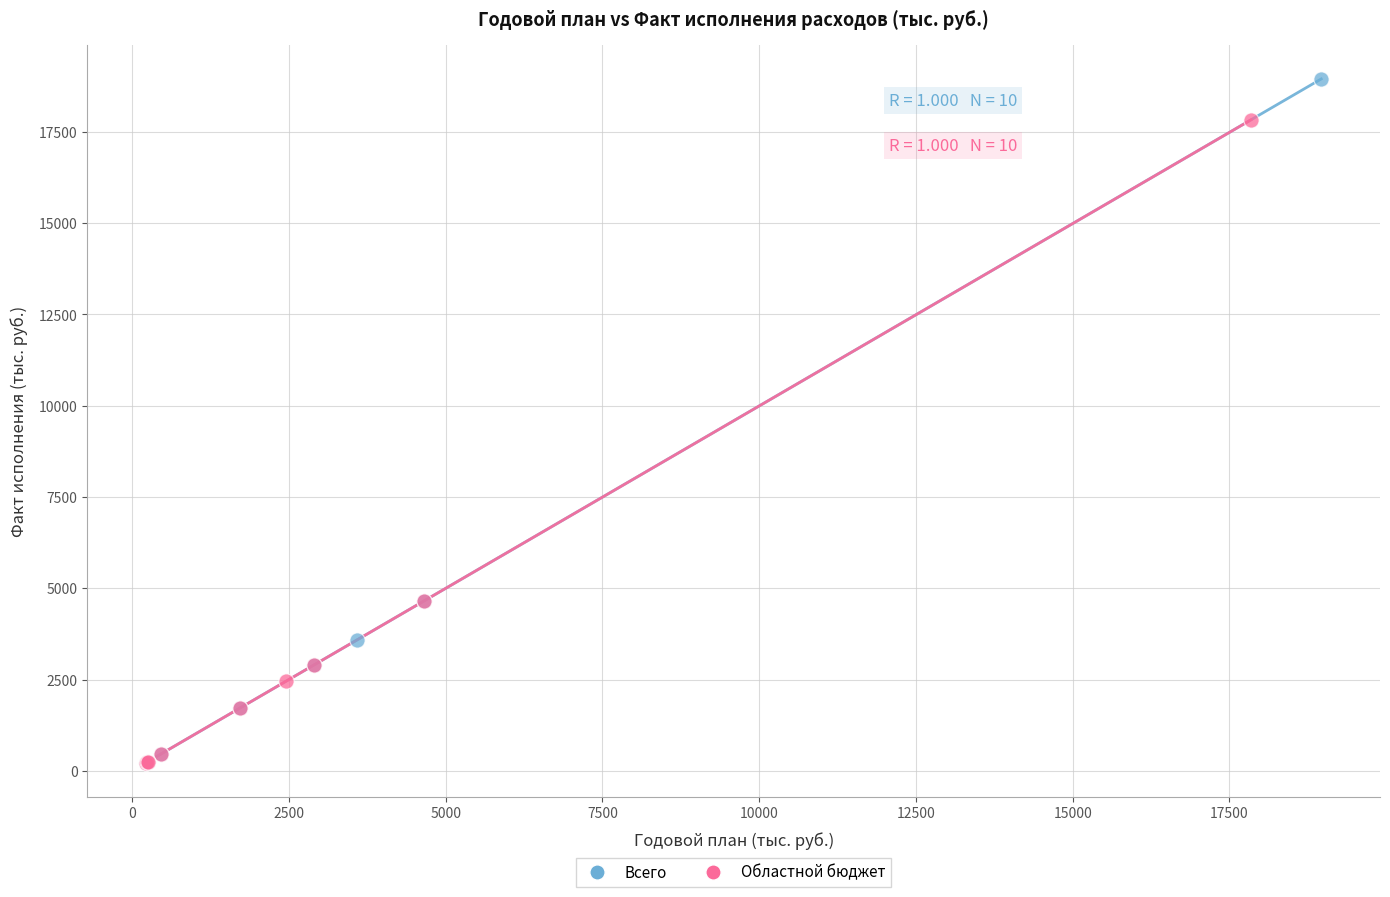

Which series reaches the maximum Y coordinate?

Всего